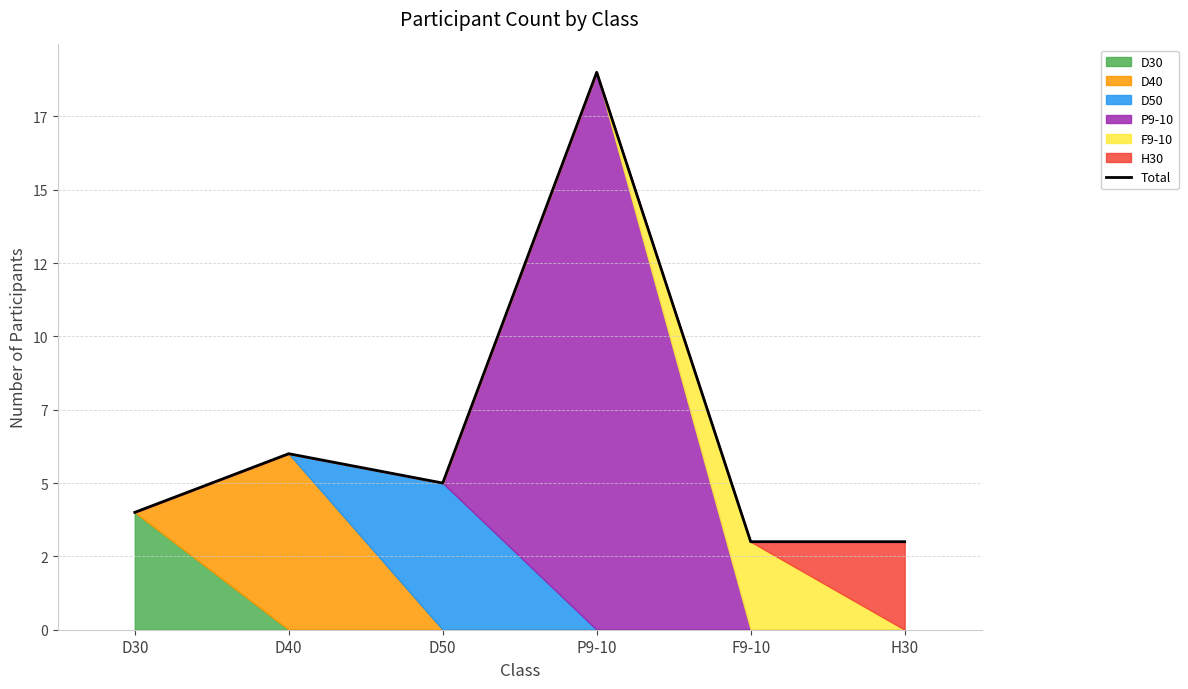

What is the sum of the values at P9-10 and H30?

22